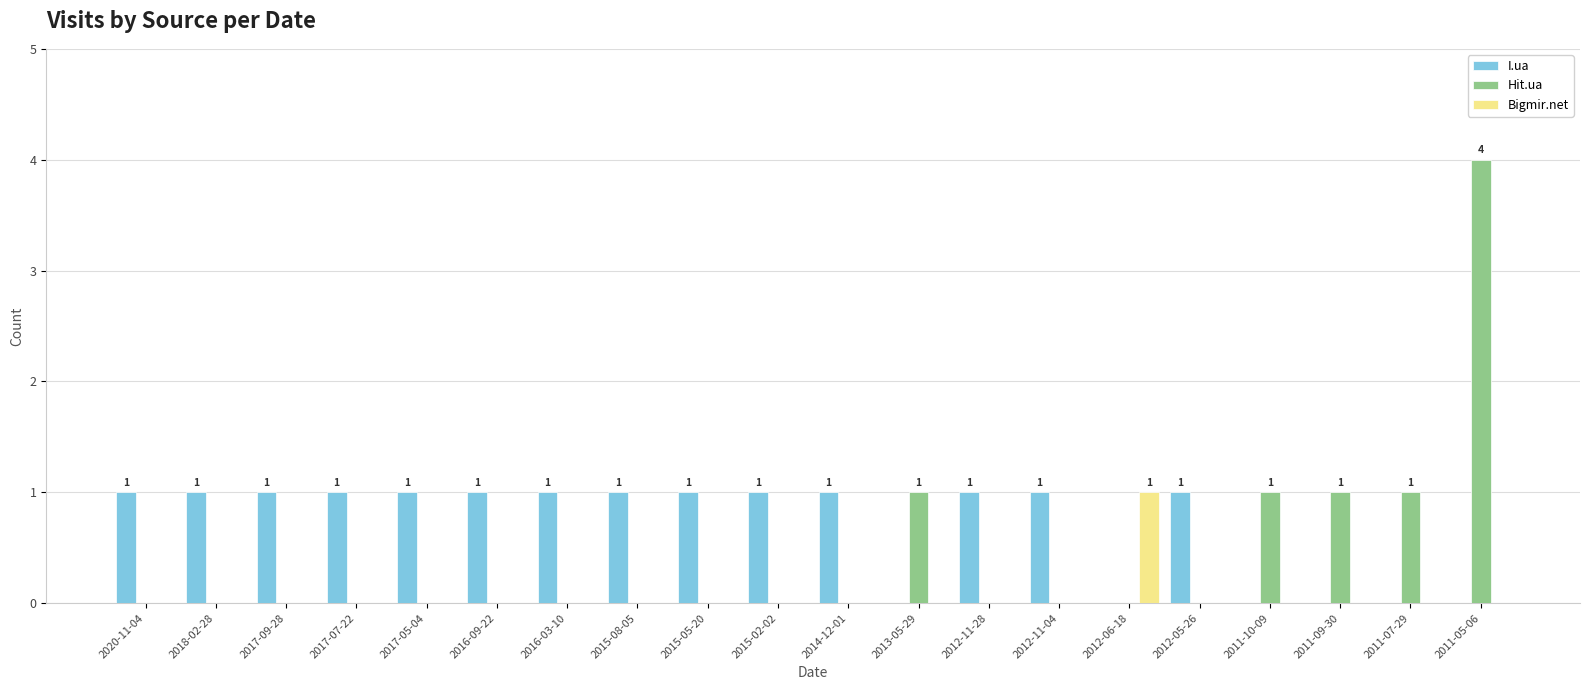

What is the sum of all Hit.ua values?

8